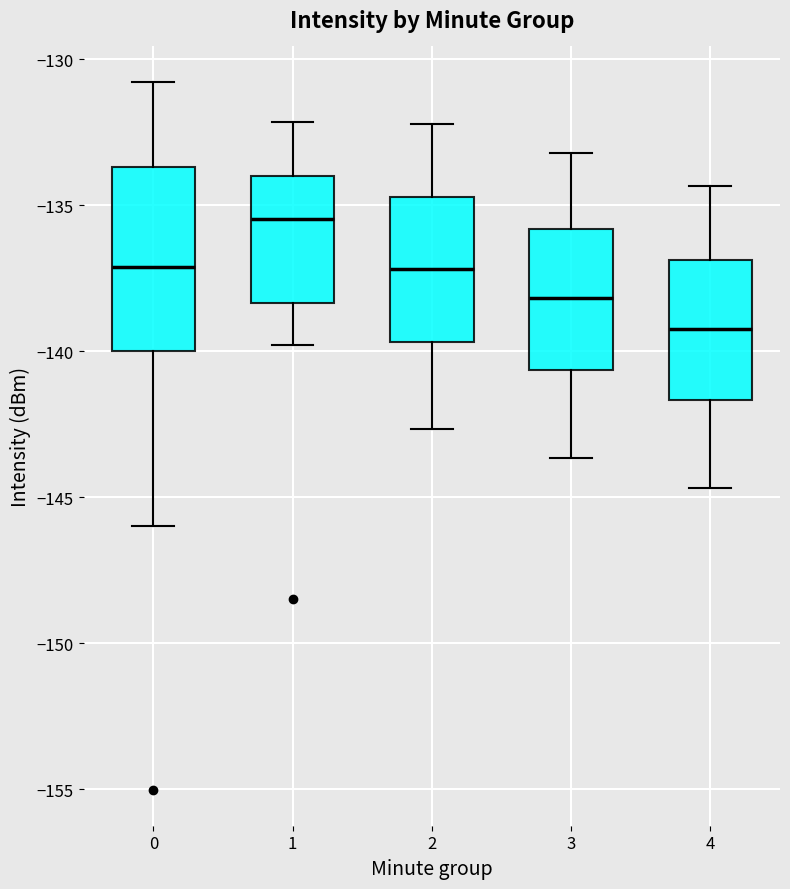

Where does the median line of the box at x = 2 sit on the y-axis? The values are not printed on the chart, so give them approximately, as read against the axis.

-137.0